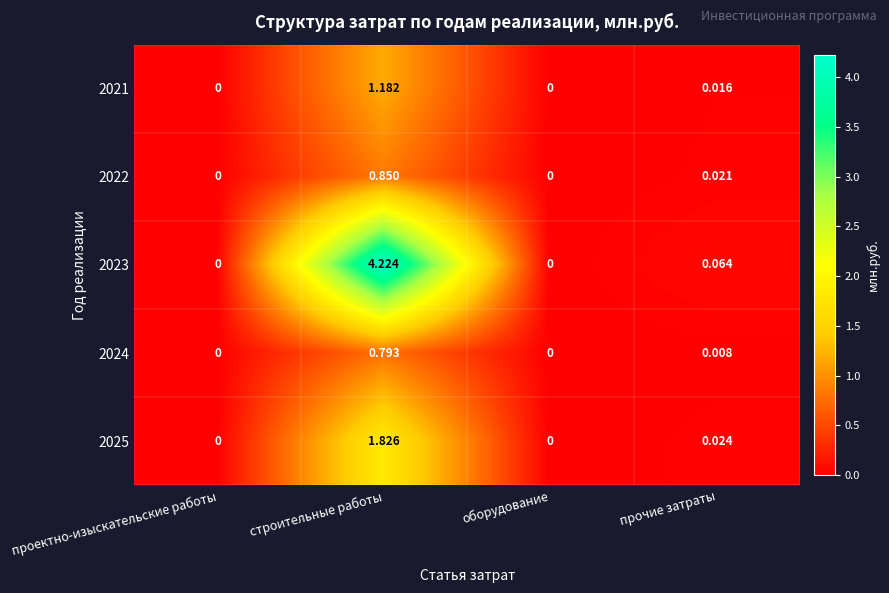

At which label does 2022 reach its peak?

строительные работы